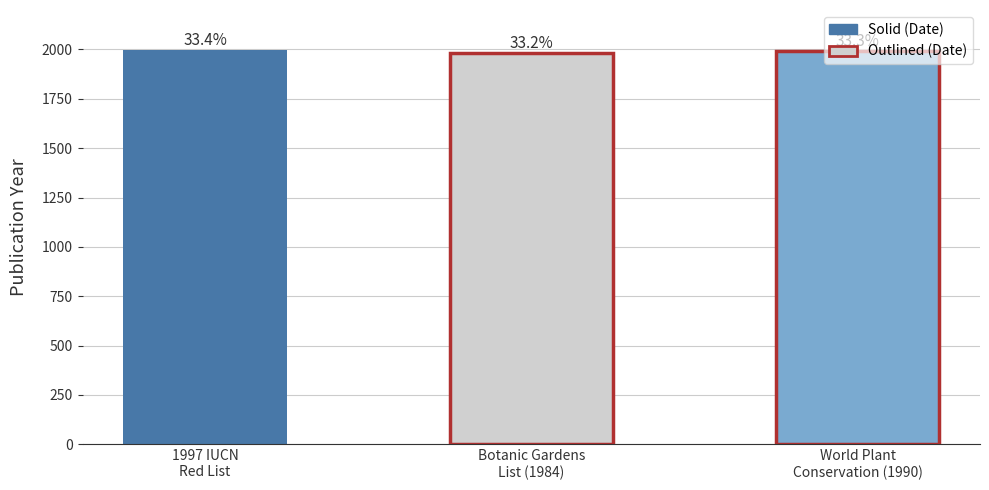

True or false: the data shows 1990 at World Plant
Conservation (1990).

True